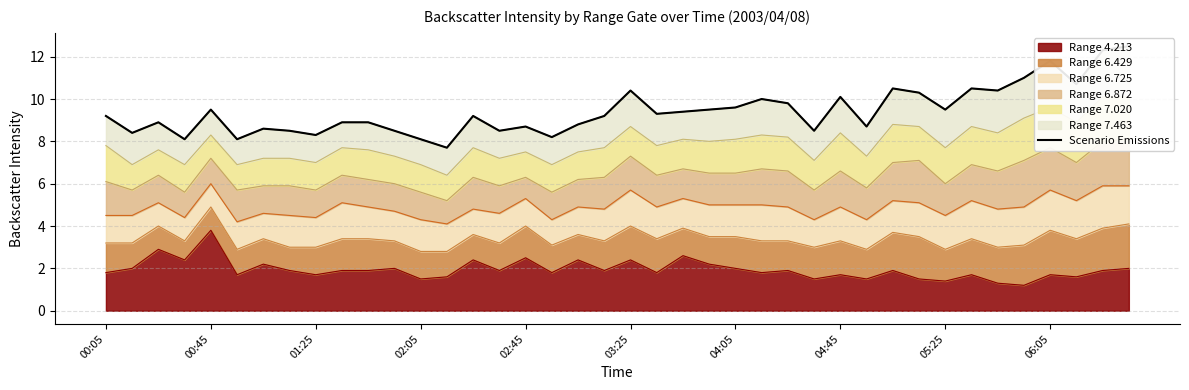

At which label does Range 4.213 reach its peak?

00:45